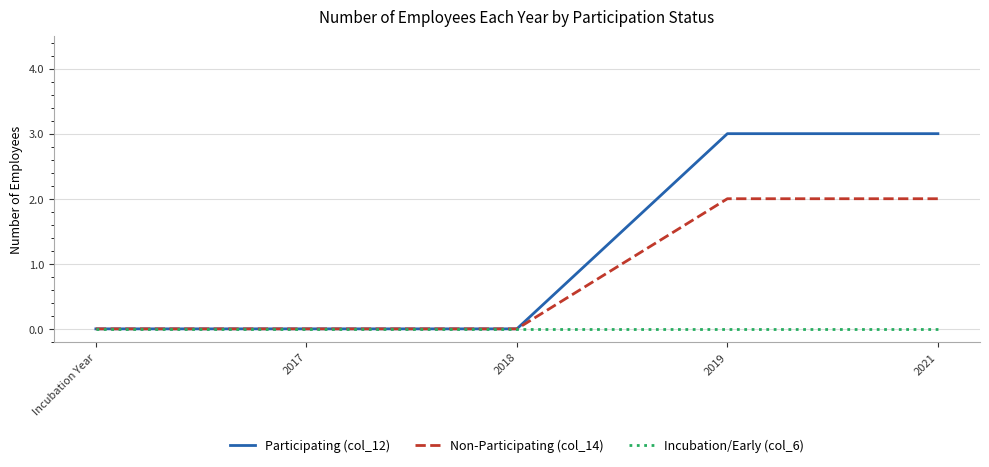

How many categories are shown in the chart?

5